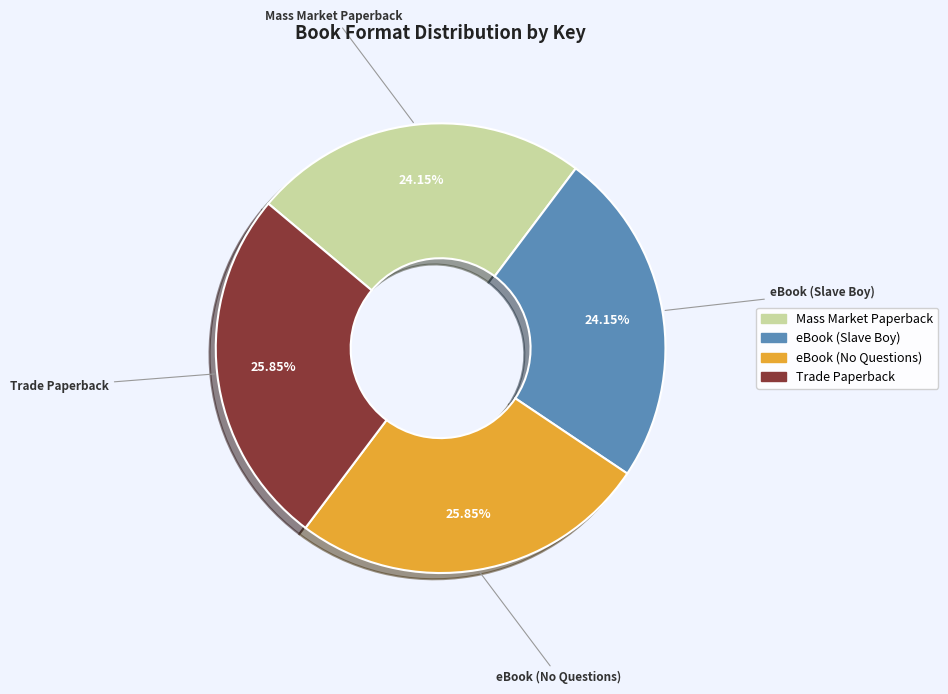

Between eBook (No Questions) and Mass Market Paperback, which is larger?

eBook (No Questions)